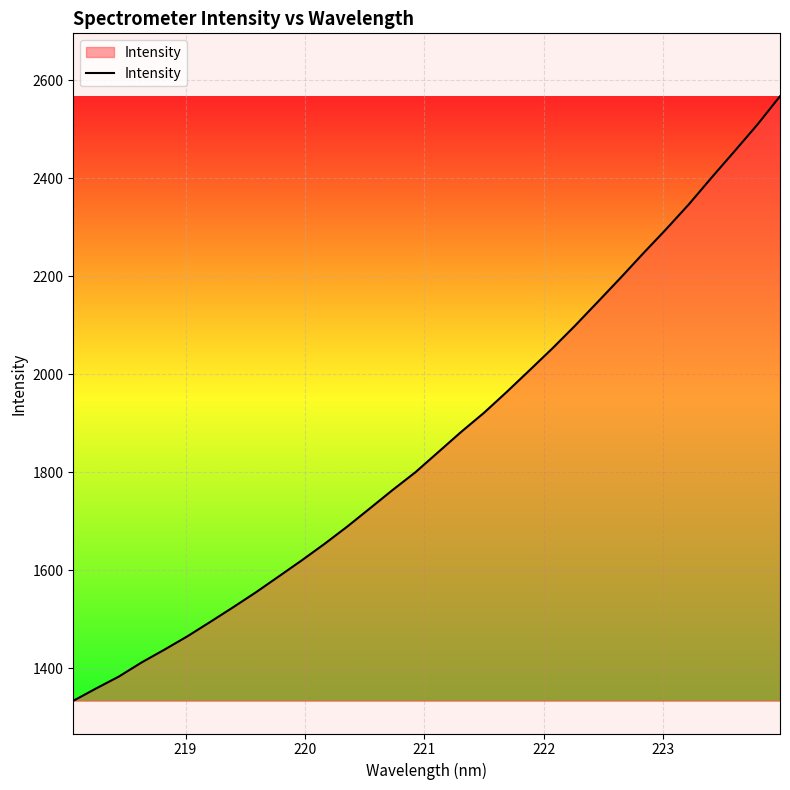

Reading left to right, what are all the values shown in this chart?

1333.7	1358.9	1383.2	1412.1	1438.2	1465.3	1494.6	1524.4	1554.9	1587.3	1619.8	1653.4	1688.8	1726.2	1763.9	1800.1	1841.1	1882.1	1921.0	1963.7	2007.8	2052.3	2098.9	2147.6	2196.6	2246.8	2295.8	2346.7	2401.3	2454.6	2508.7	2567.0